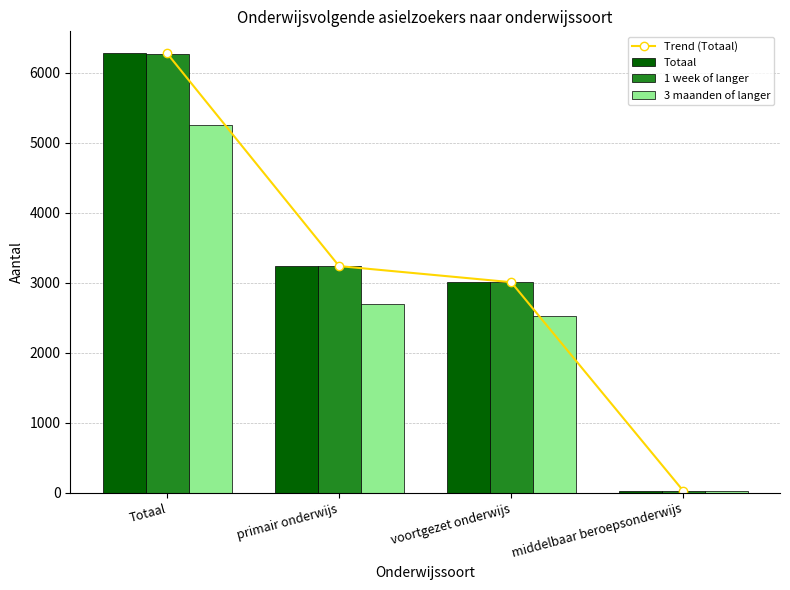

What are all the series names shown in the legend?

Trend (Totaal), Totaal, 1 week of langer, 3 maanden of langer